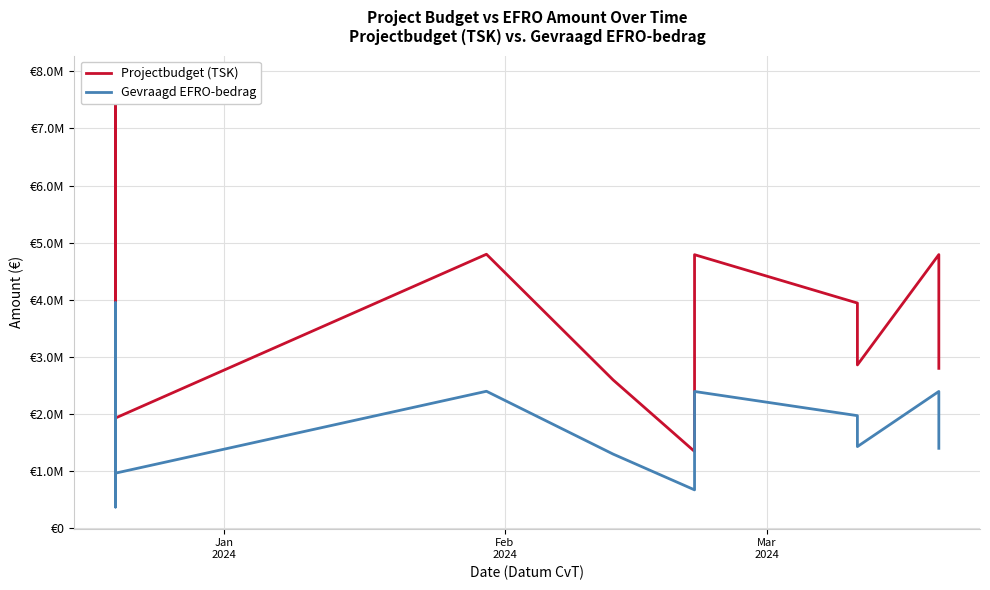

List the series in order of their peak value, highest first.

Projectbudget (TSK), Gevraagd EFRO-bedrag